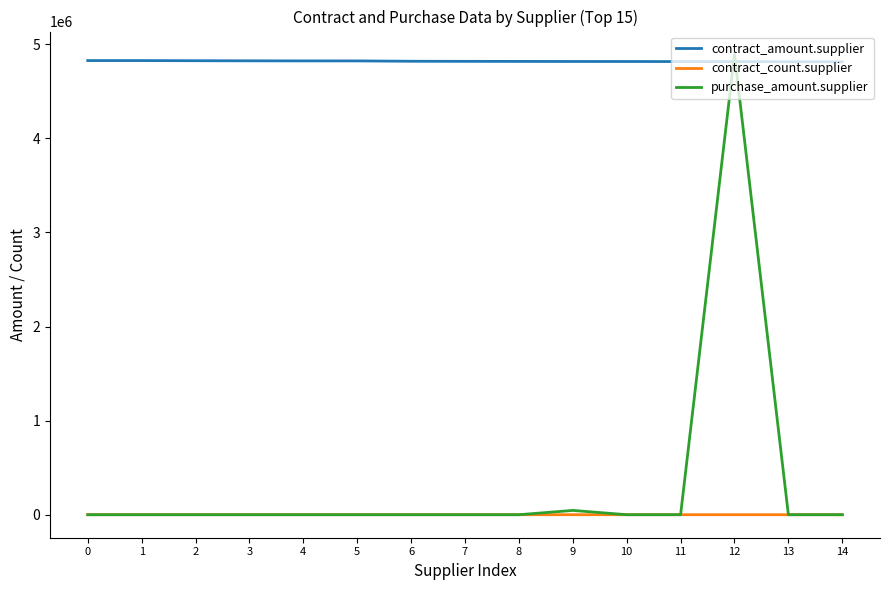

What is the difference between the second highest and second lowest values in the contract_count.supplier series?

16.0